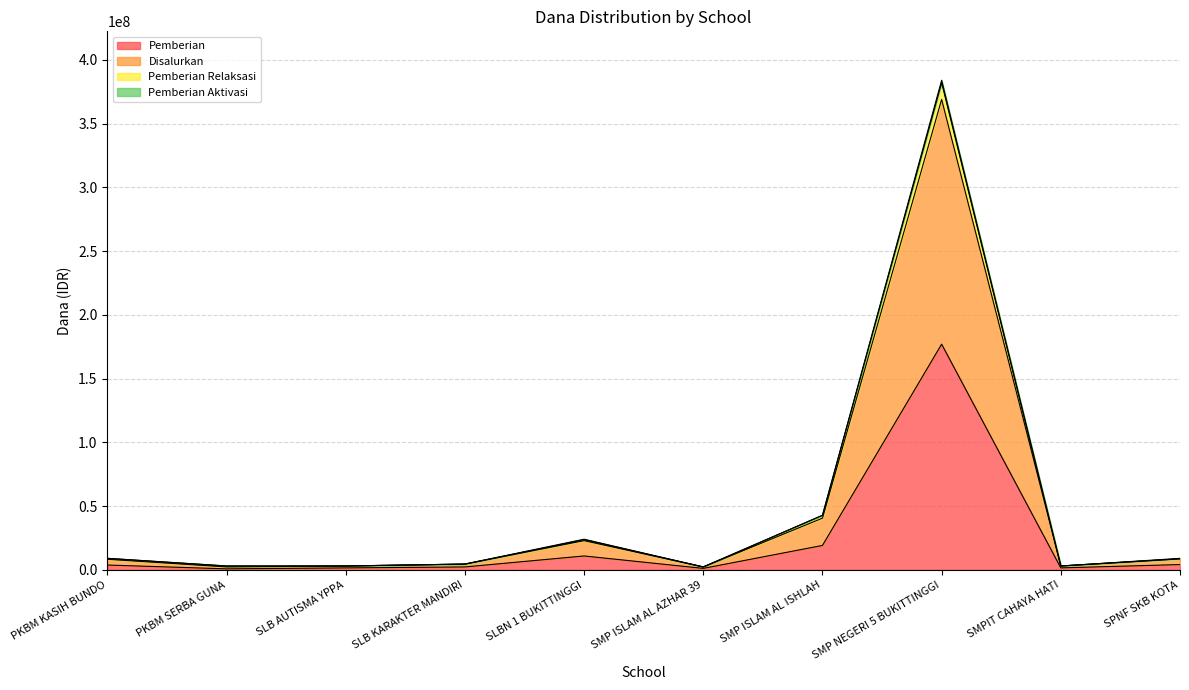

Which series has the largest total across all categories?

Disalurkan